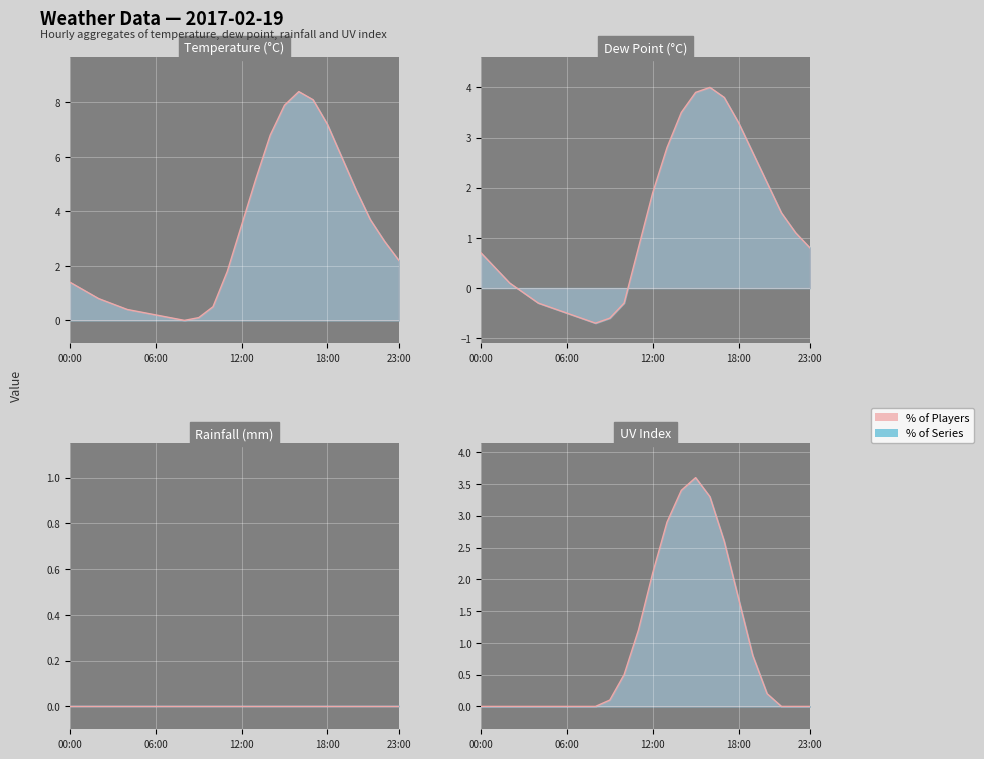

Where is the first local minimum for temp_line?

8